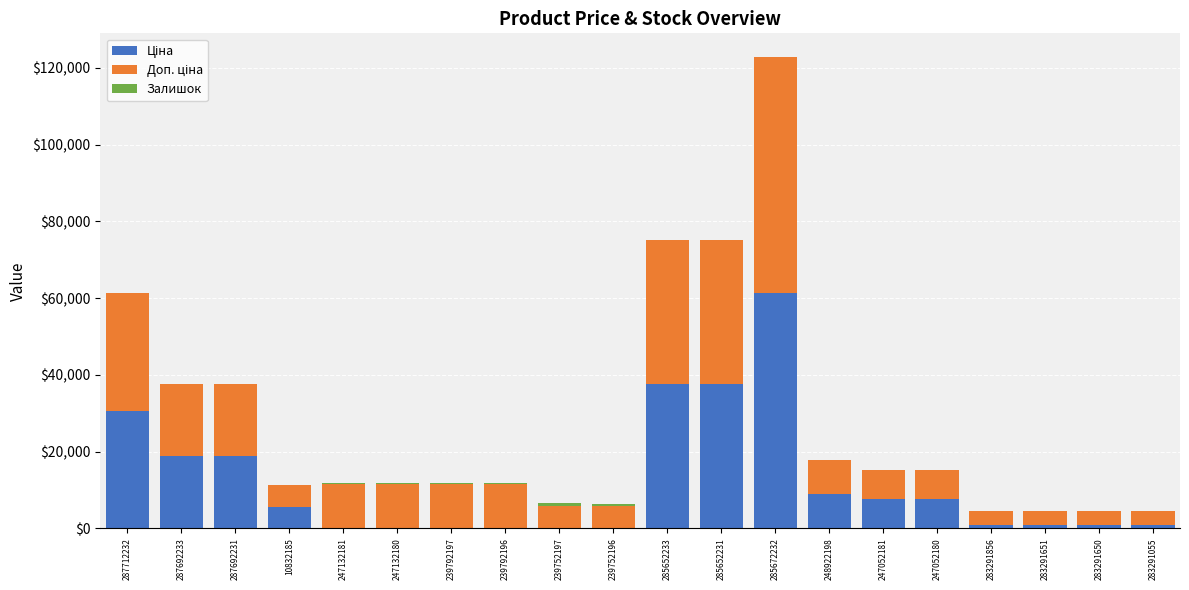

What is the difference between the maximum and minimum values in the Ціна series?

61377.2